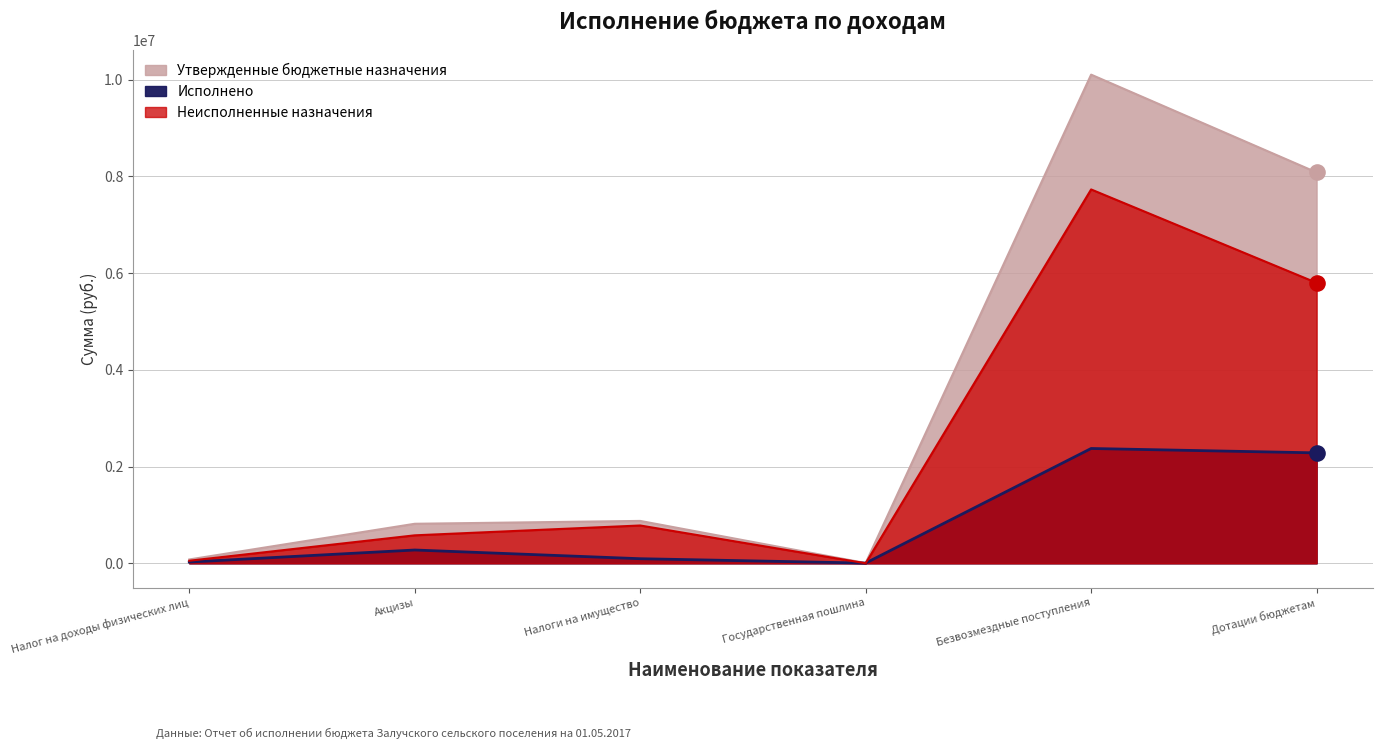

Is the value of Исполнено at Государственная пошлина greater than the value of Неисполненные назначения at Государственная пошлина?

Yes